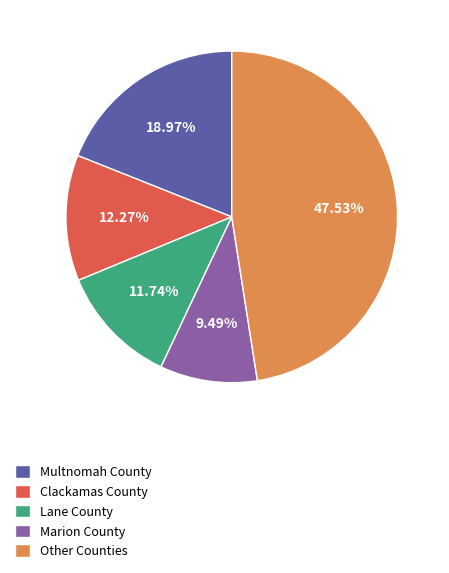

What is the largest slice in the pie chart?

Other Counties